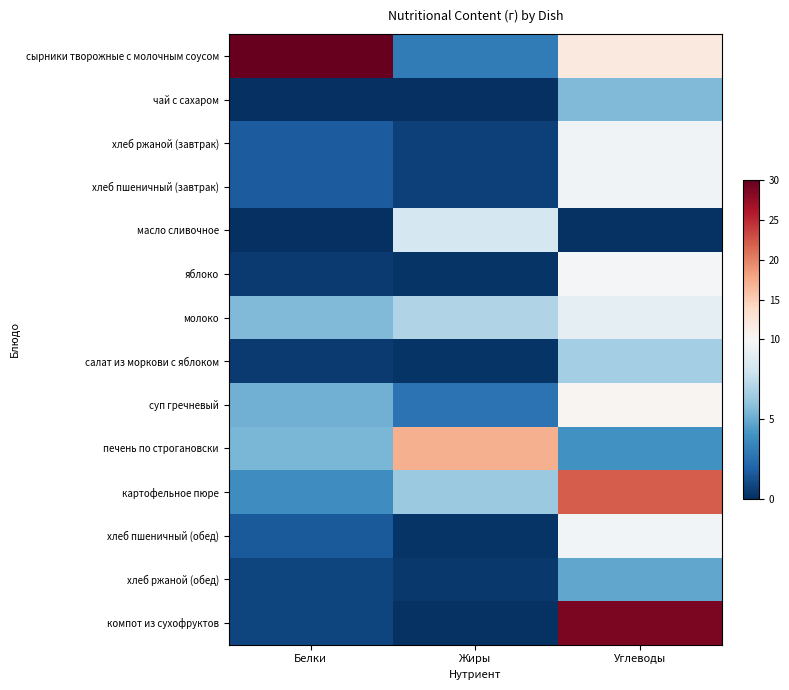

What is the total value across all series at Жиры?

46.6